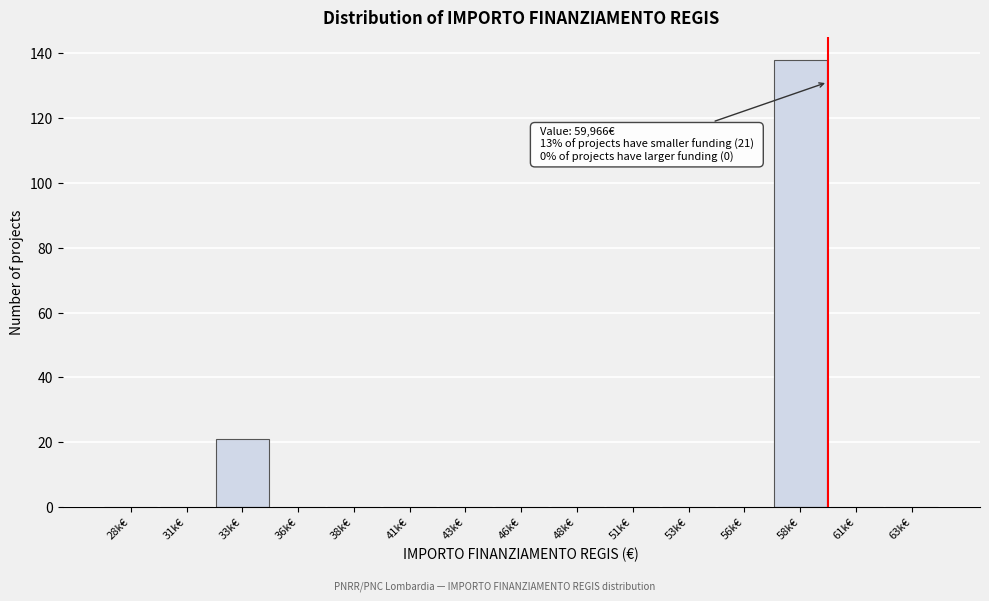

Reading left to right, transcribe all the data shown in this chart.

28k€=0	31k€=0	33k€=21	36k€=0	38k€=0	41k€=0	43k€=0	46k€=0	48k€=0	51k€=0	53k€=0	56k€=0	58k€=138	61k€=0	63k€=0